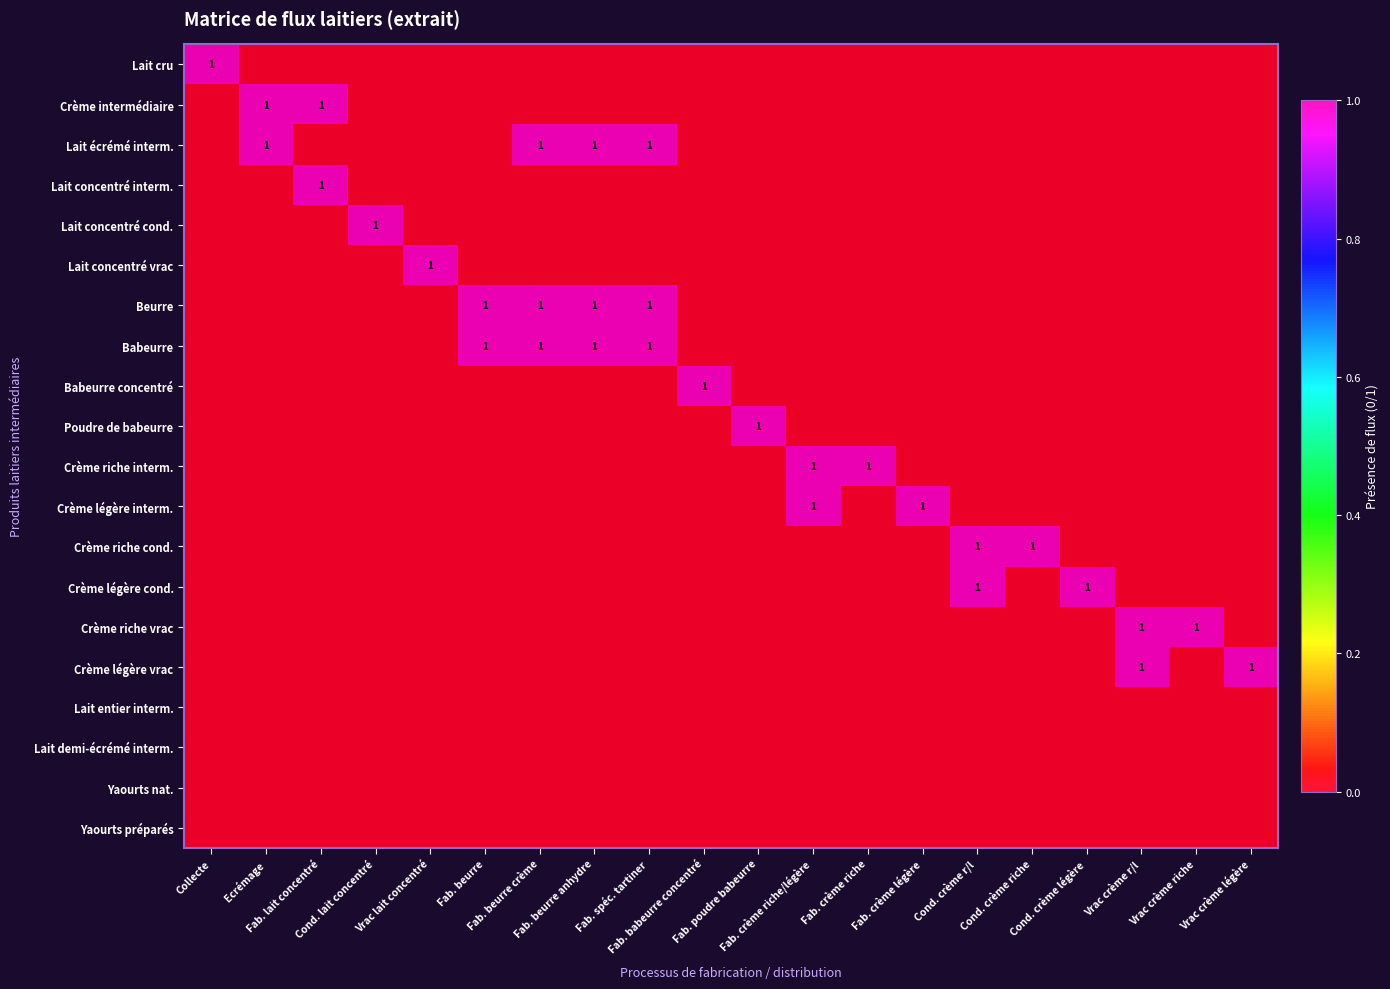

Count the Poudre de babeurre values in the range 0 to 1.

20